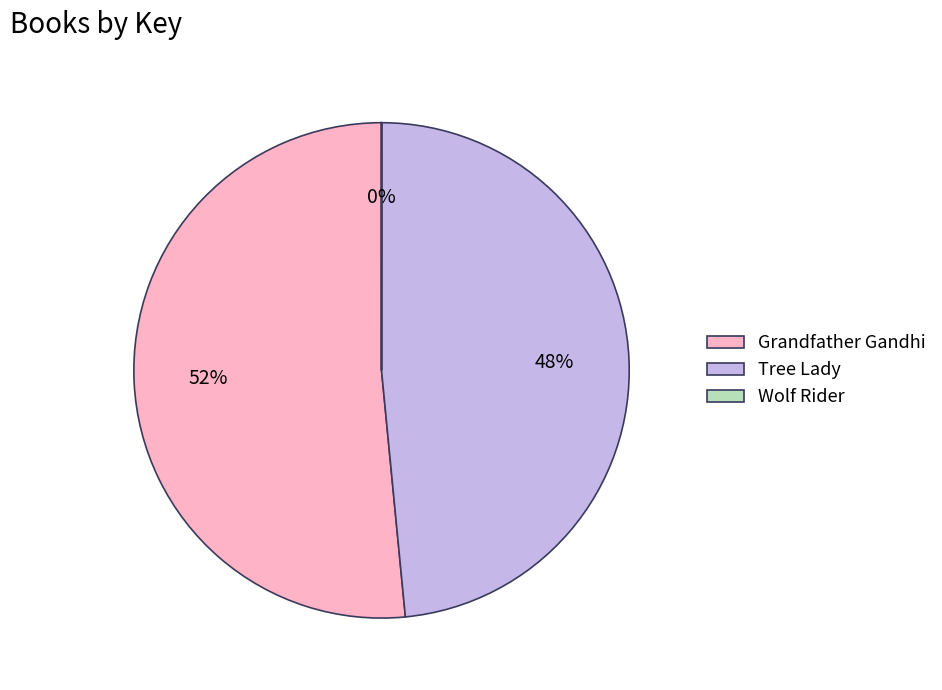

What is the largest slice in the pie chart?

Grandfather Gandhi